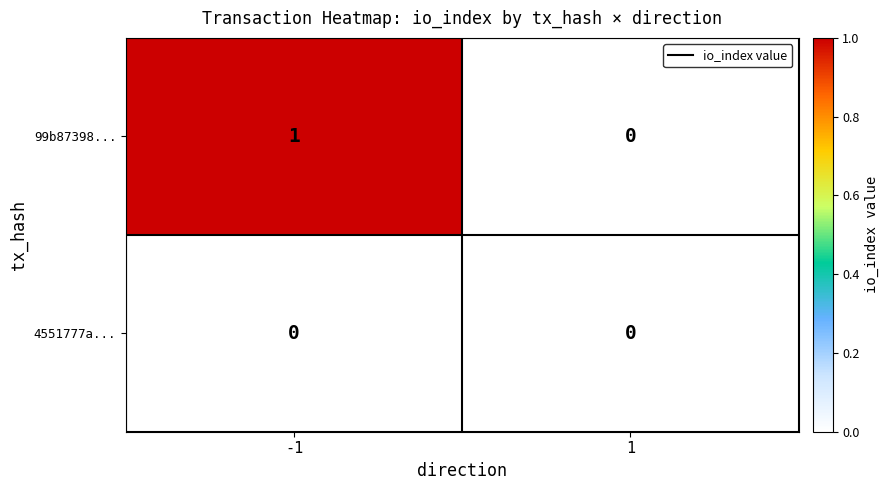

Reading left to right, what are all the values shown in this chart?

99b87398...: 1	0
4551777a...: 0	0